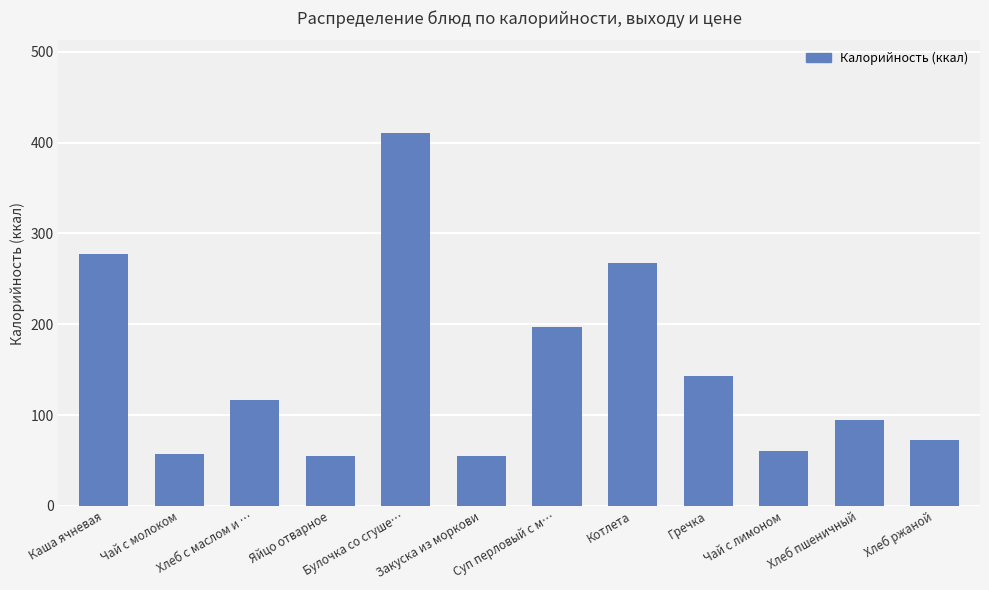

What is the label of the 5th bar from the left?

Булочка со сгуше…